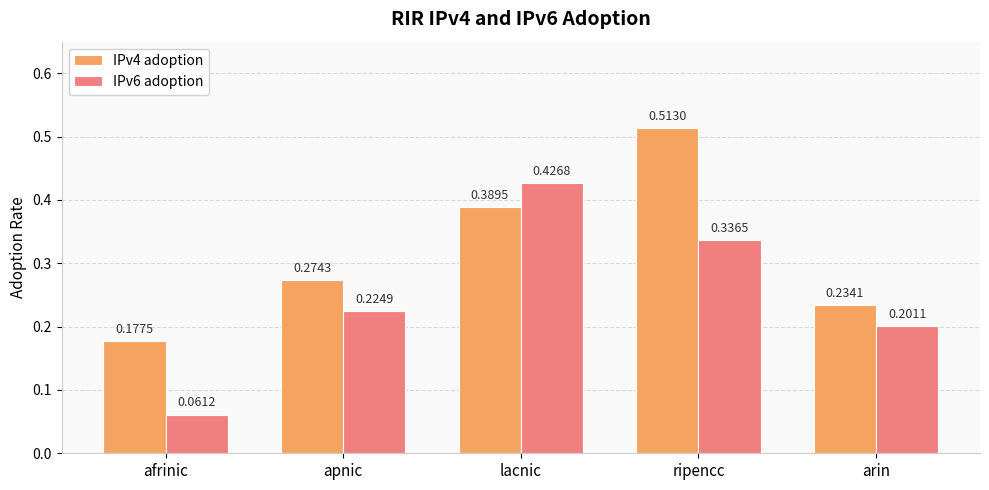

At which label is IPv6 adoption closest to 0?

afrinic